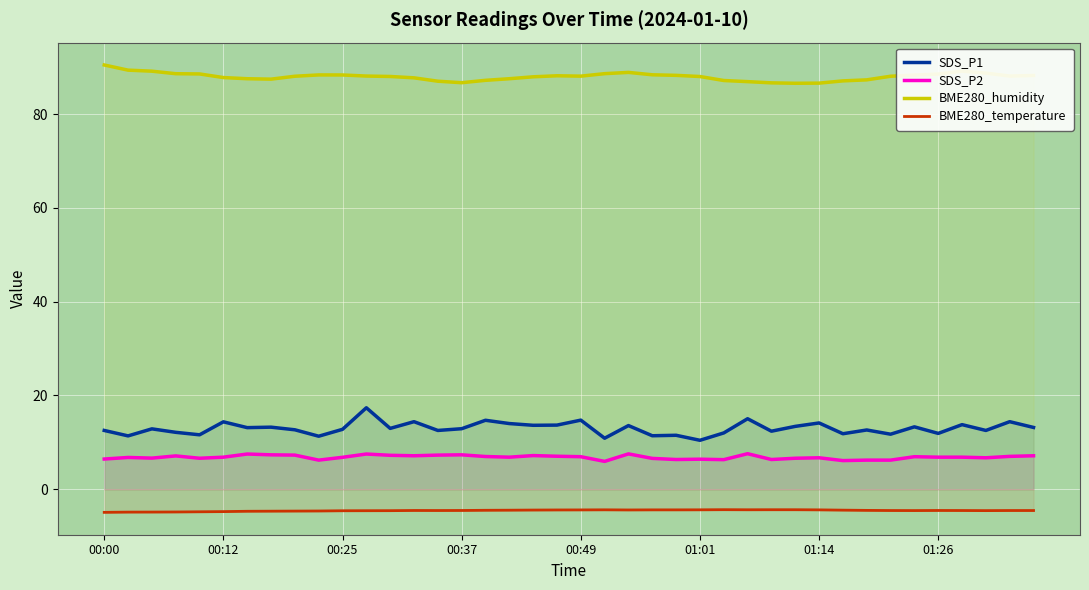

Which series has the largest range (max minus min)?

SDS_P1